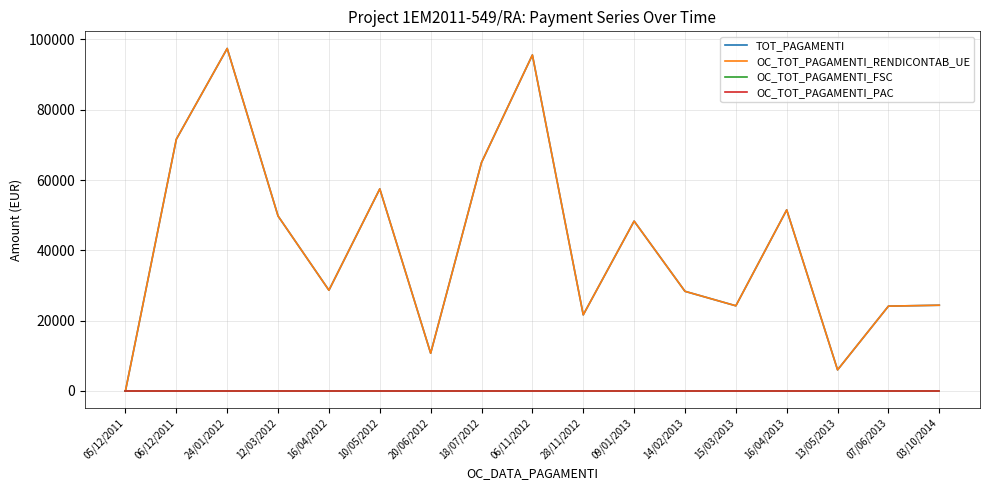

Does the chart display data point markers on the line(s)?

No